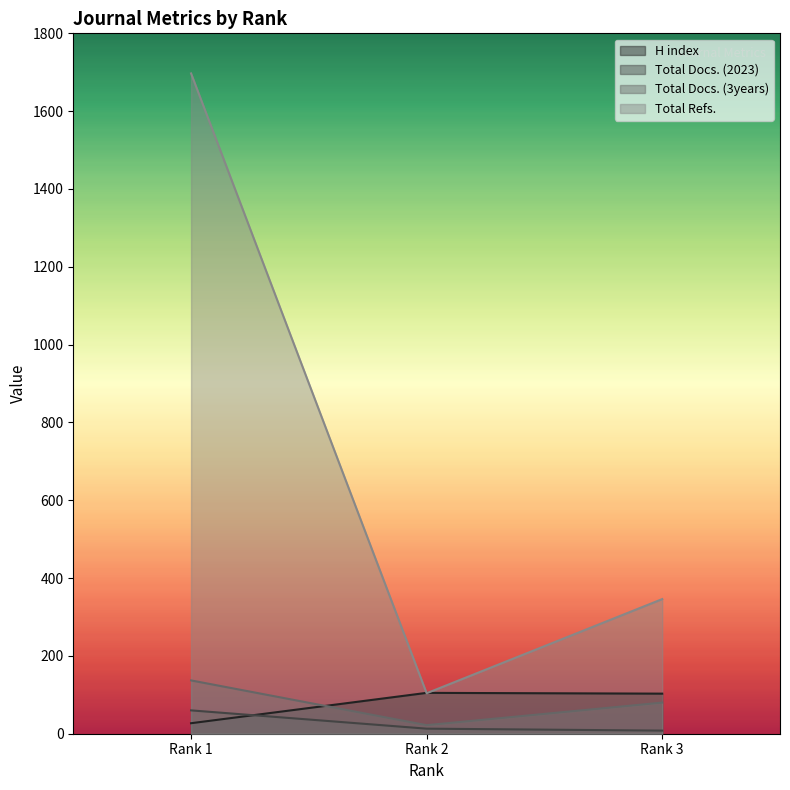

What are all the series names shown in the legend?

H index, Total Docs. (2023), Total Docs. (3years), Total Refs.